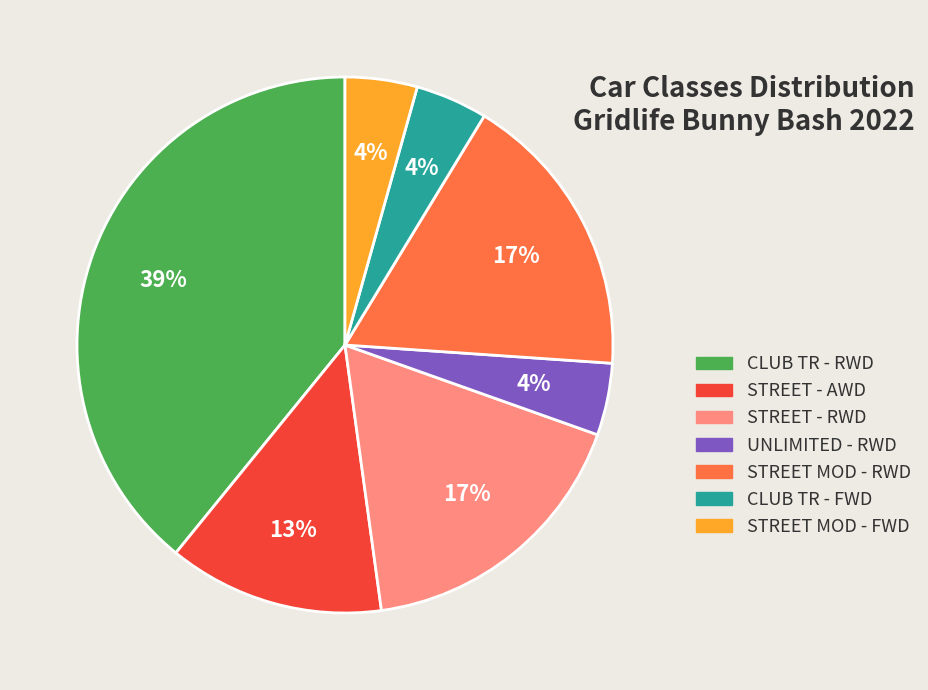

Is there a majority slice in this chart?

No